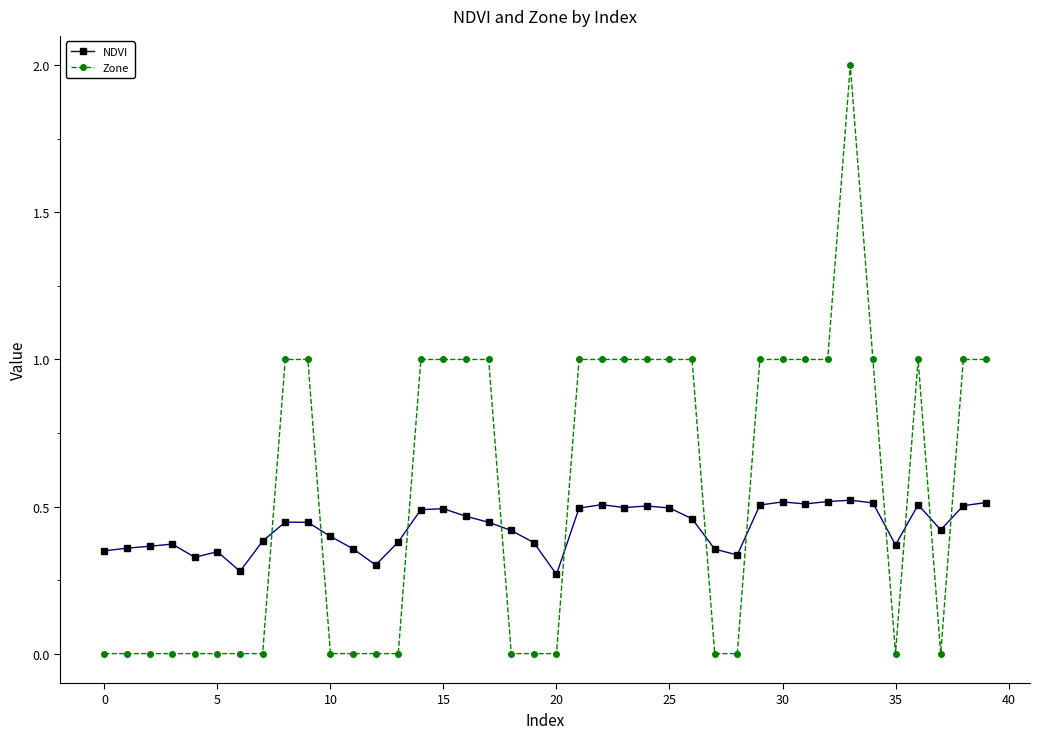

List the series in order of their peak value, lowest first.

NDVI, Zone